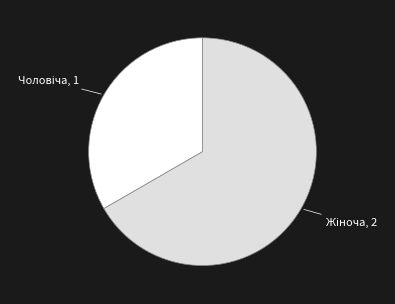

Is there a majority slice in this chart?

Yes